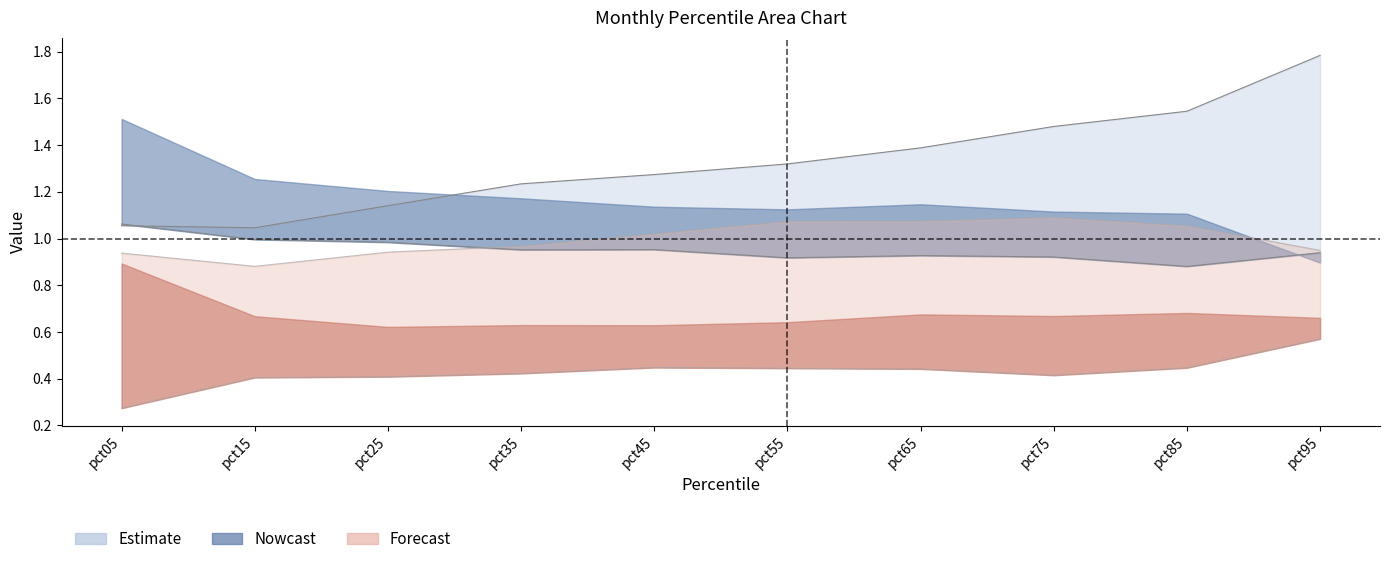

True or false: Jun and May cross at least once.

False